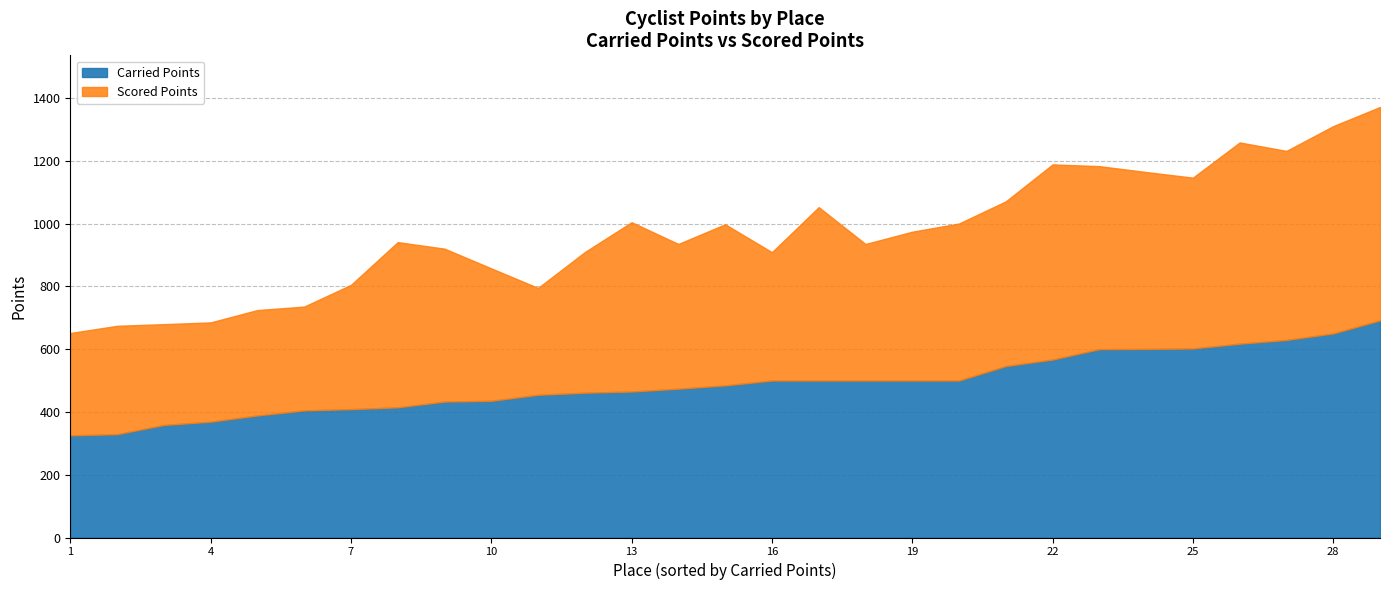

The value of Carried Points at 16 is 500.0. True or false?

True